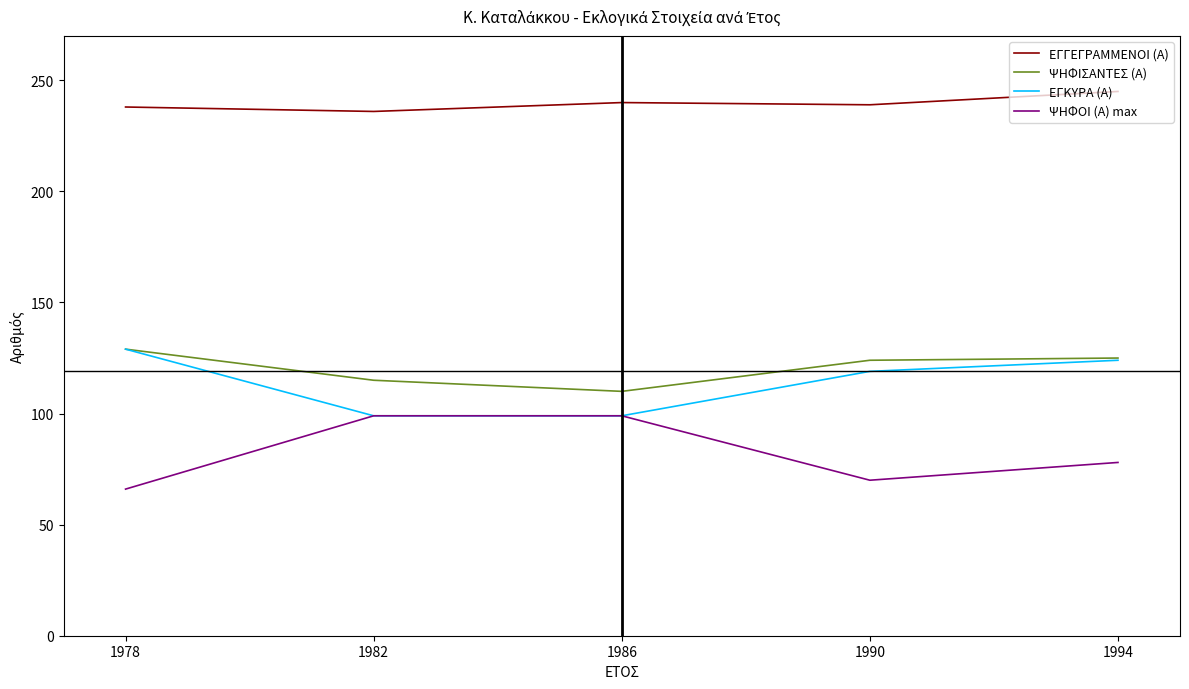

What value does the ΕΓΚΥΡΑ (Α) series have at 1986?

99